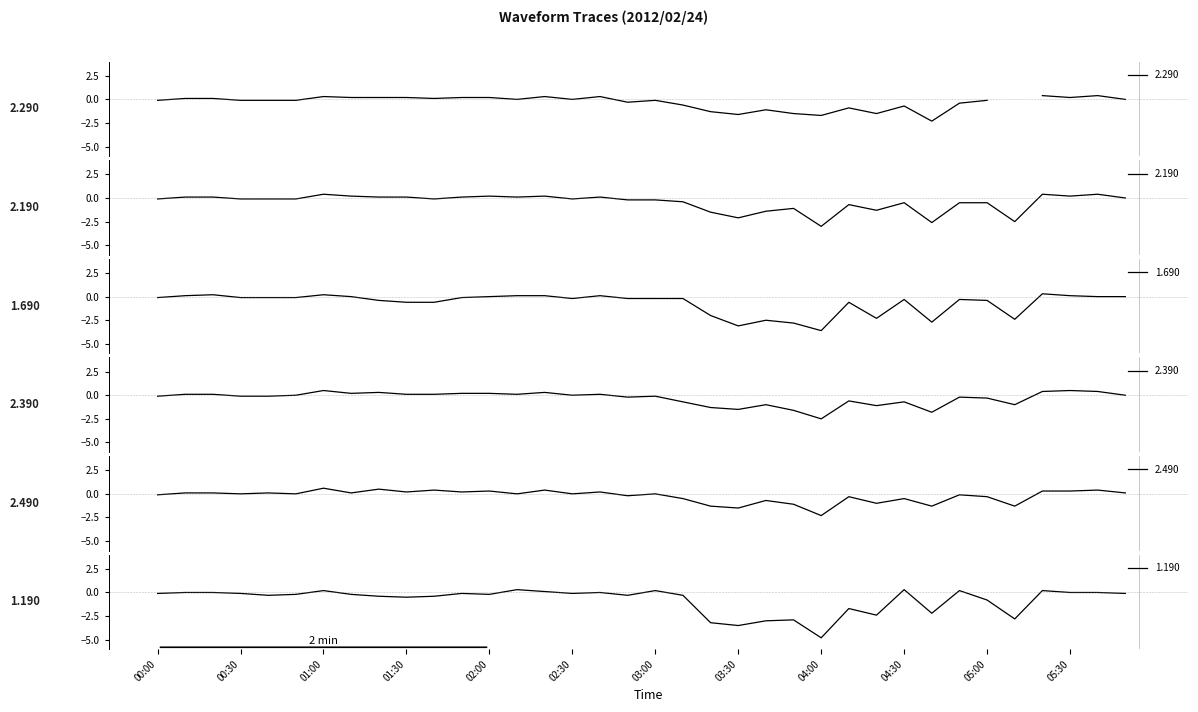

True or false: 2.190 has more than 1 points higher than both neighbors.

True